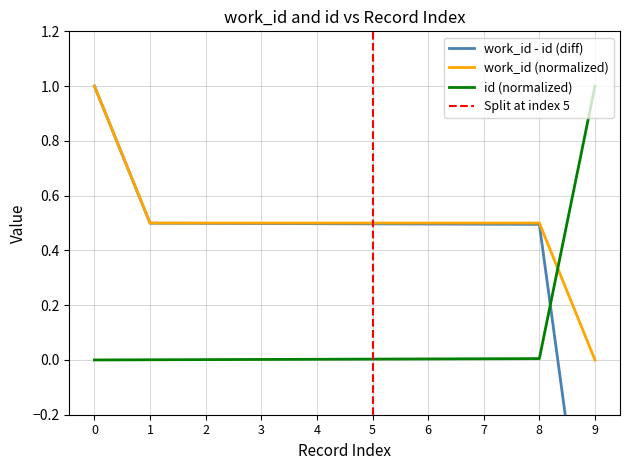

What is the sum of all id values?

1.0